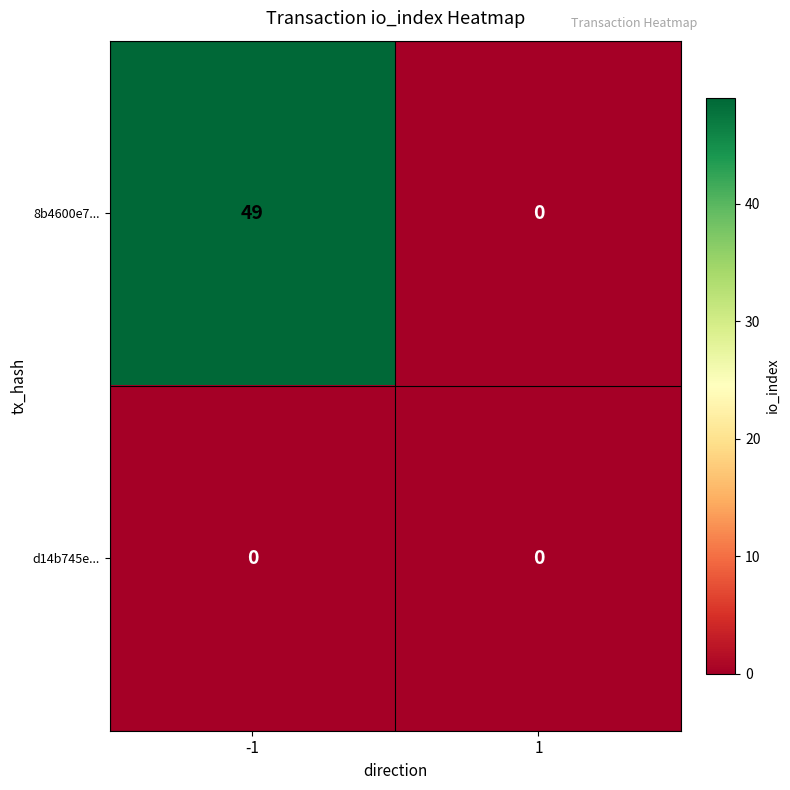

What is the total value across all series at -1?

49